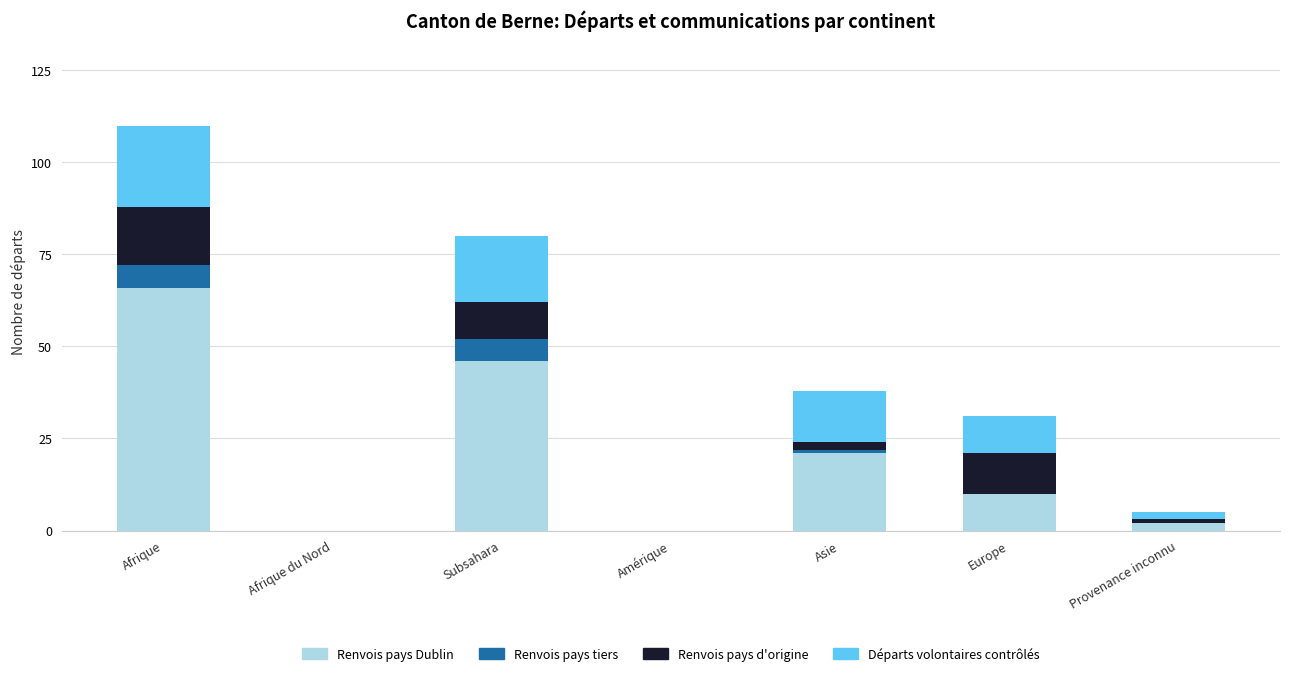

What are all the series names shown in the legend?

Renvois pays Dublin, Renvois pays tiers, Renvois pays d'origine, Départs volontaires contrôlés